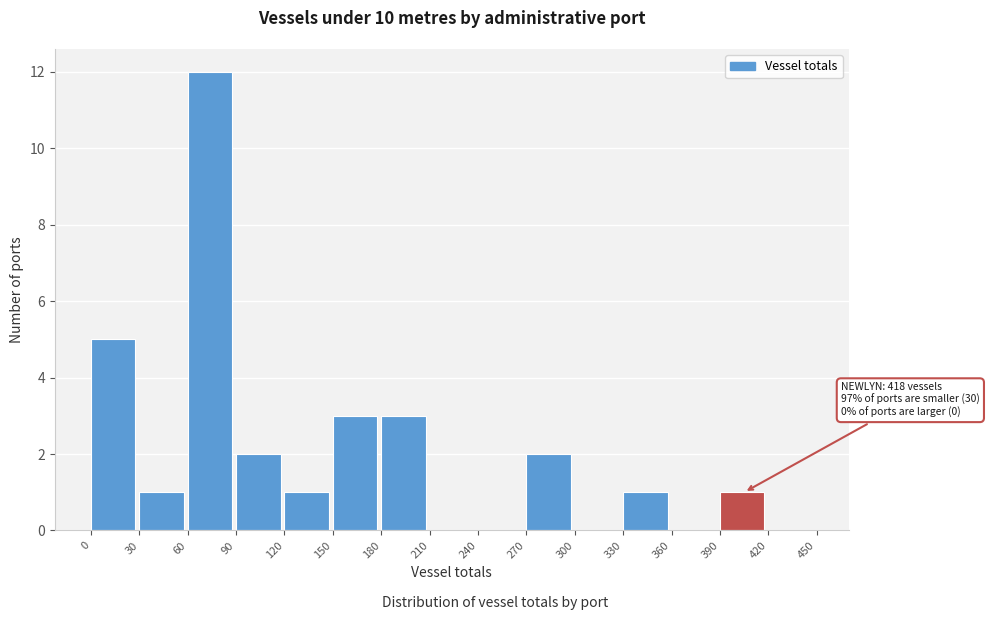

Which range on the x-axis has the tallest bar?

60 to 90